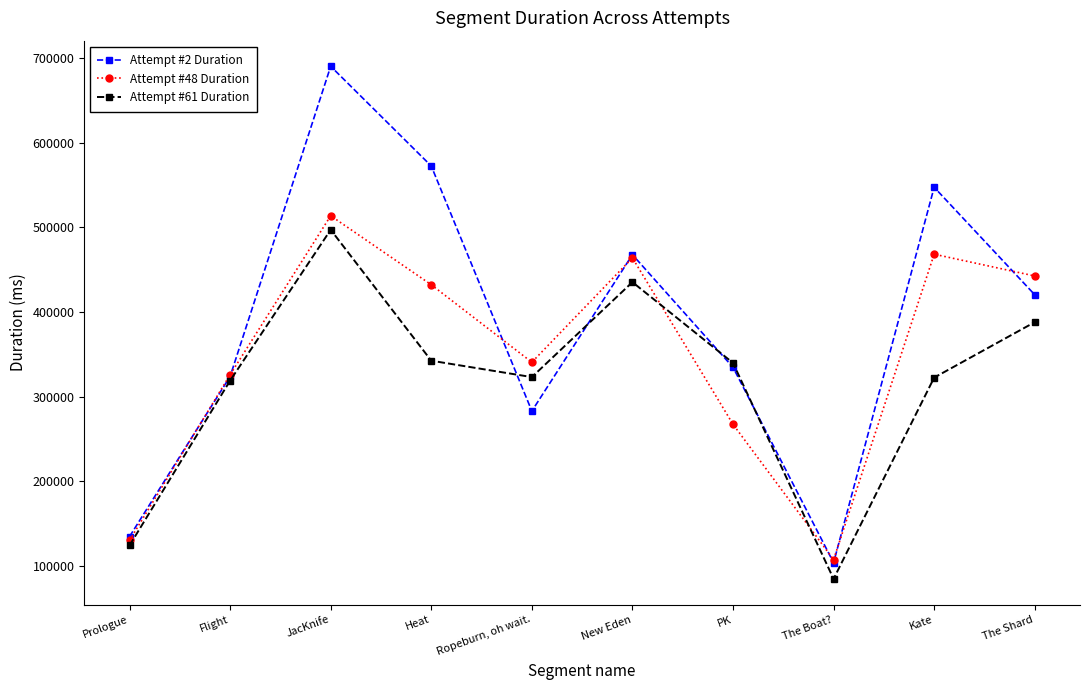

At which category is the sum across all series the highest?

JacKnife